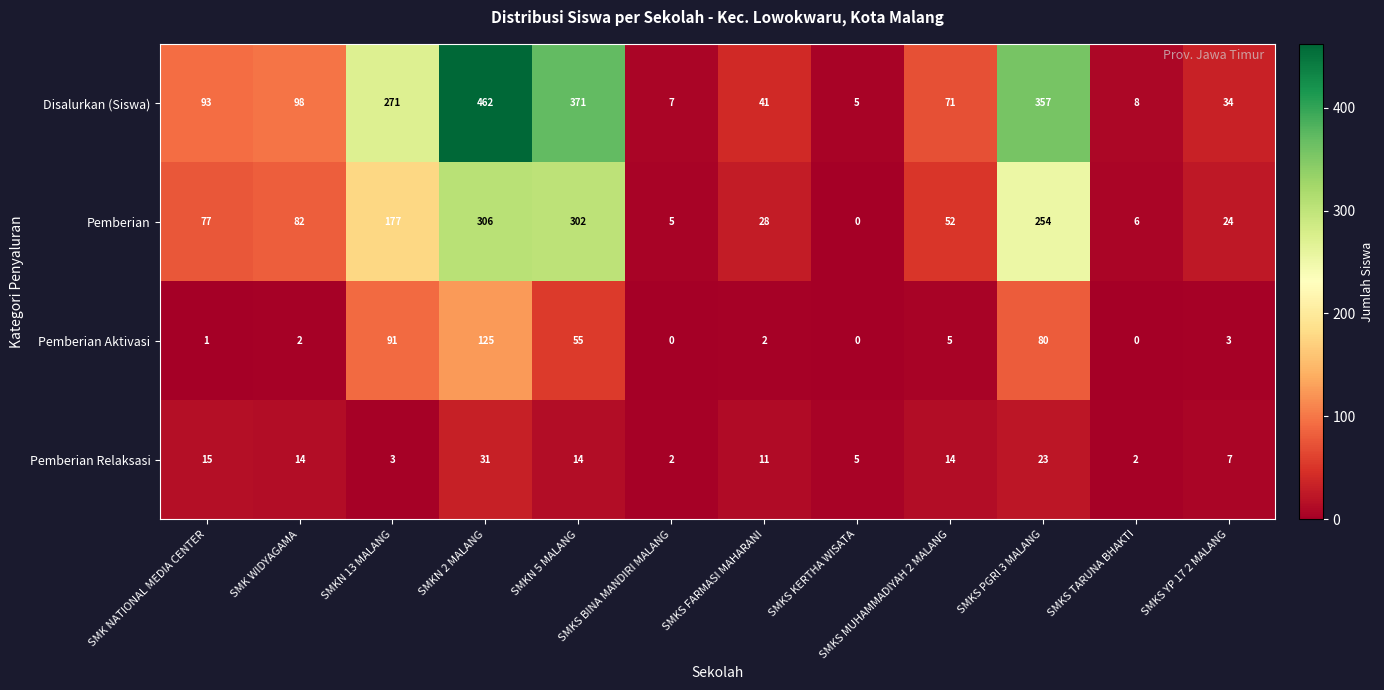

What is the lowest value of the Disalurkan (Siswa) series?

5